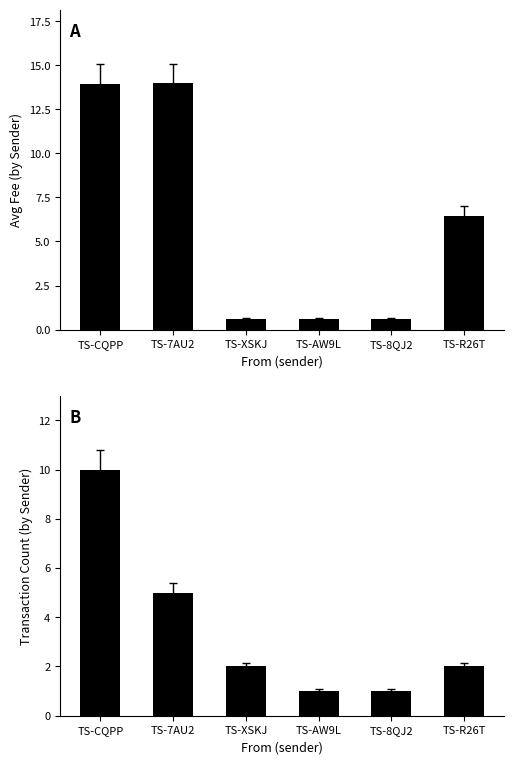

Which category has the highest value across all series?

TS-7AU2